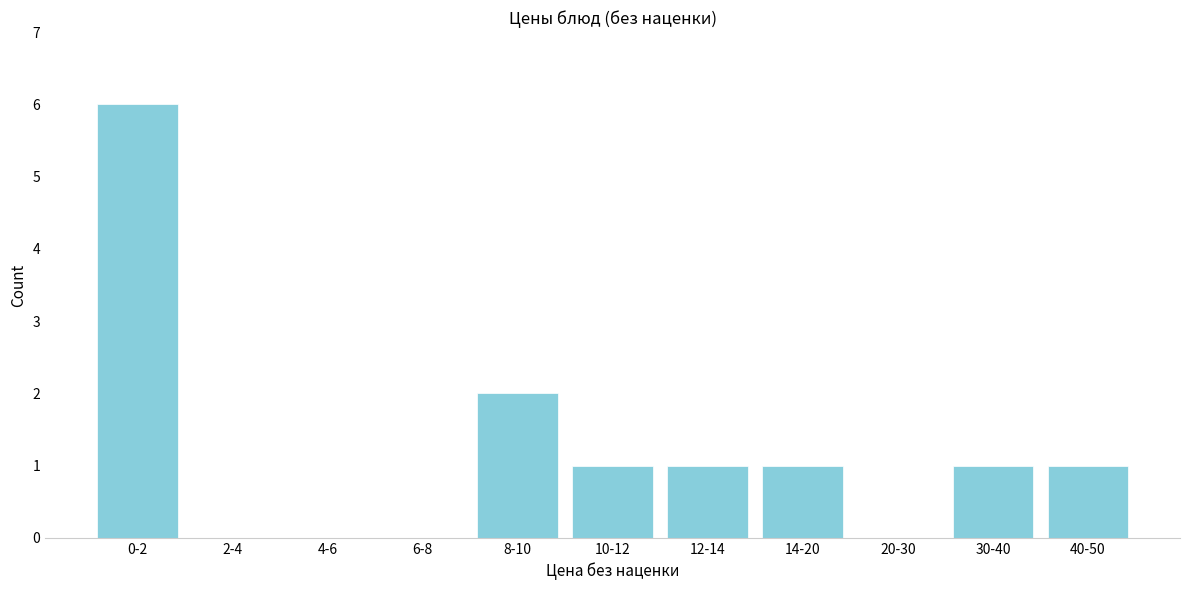

Reading left to right, extract all data points from this chart.

0-2=6	2-4=0	4-6=0	6-8=0	8-10=2	10-12=1	12-14=1	14-20=1	20-30=0	30-40=1	40-50=1